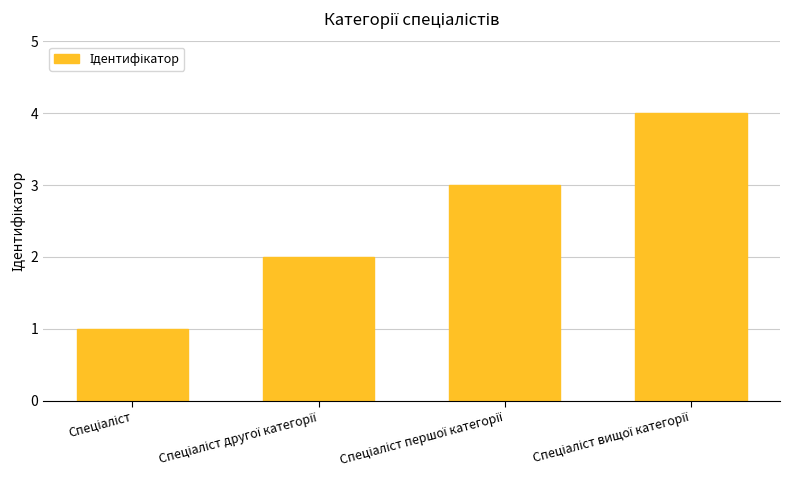

What is the greatest value displayed?

4